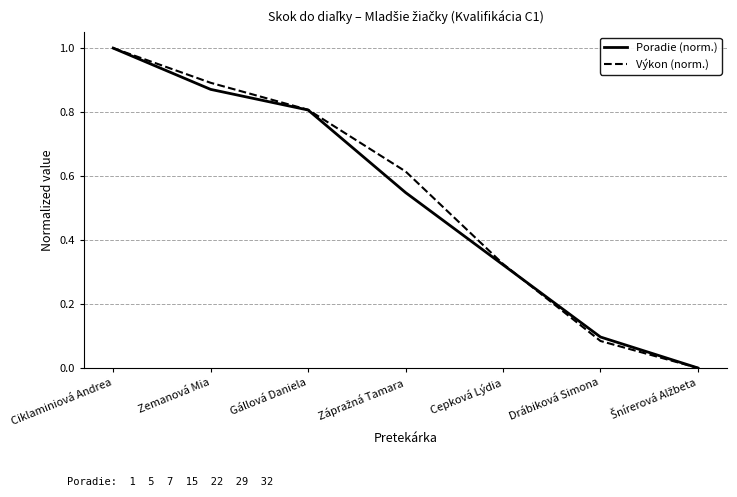

What is the total value across all series at Drábiková Simona?

0.2